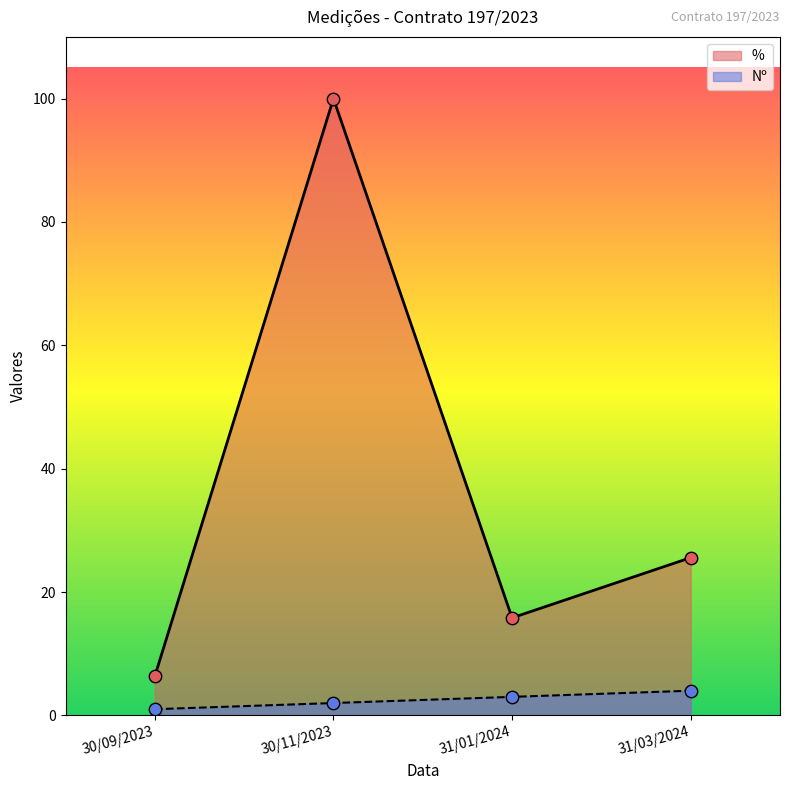

Is the value of % at 30/09/2023 greater than the value of Nº at 31/03/2024?

Yes